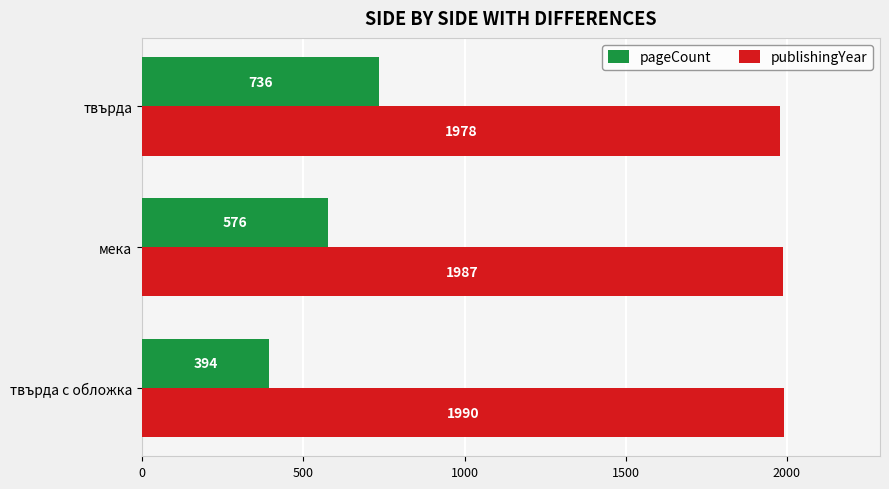

Rank the series by their average value, from highest to lowest.

publishingYear, pageCount